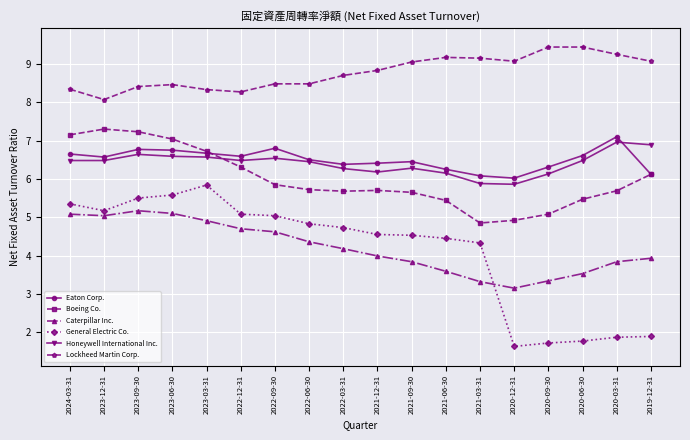

Is it true that General Electric Co. equals 7.1 at 2021-03-31?

False